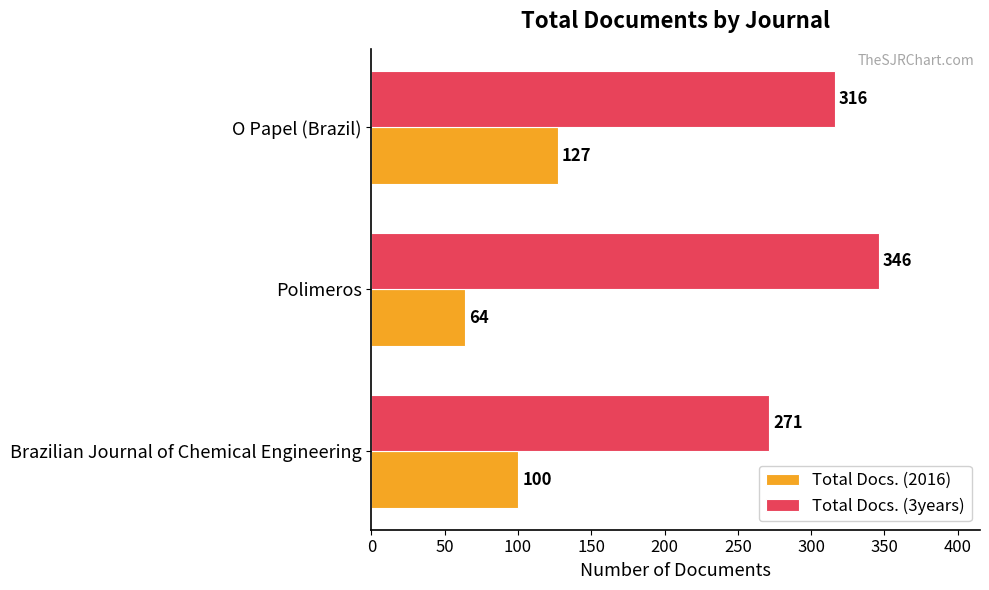

What is the total value across all series at Brazilian Journal of Chemical Engineering?

371